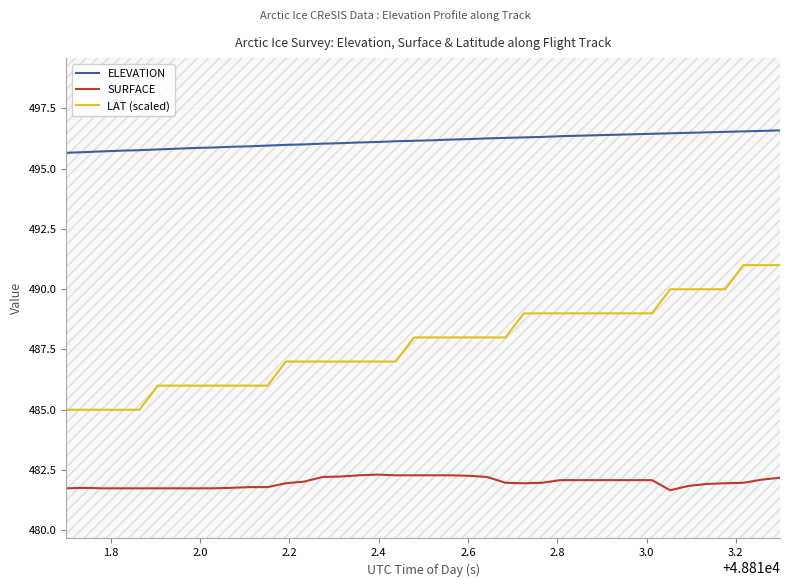

True or false: SURFACE and ELEVATION intersect in this chart.

False